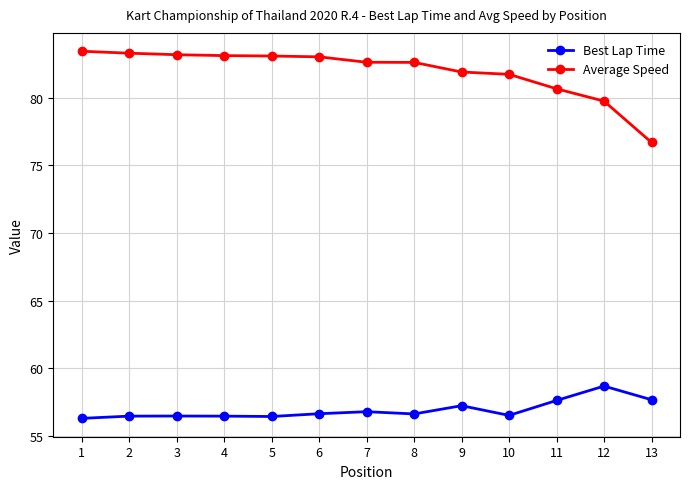

What is the difference between the Average Speed values at 13 and 3?

6.5